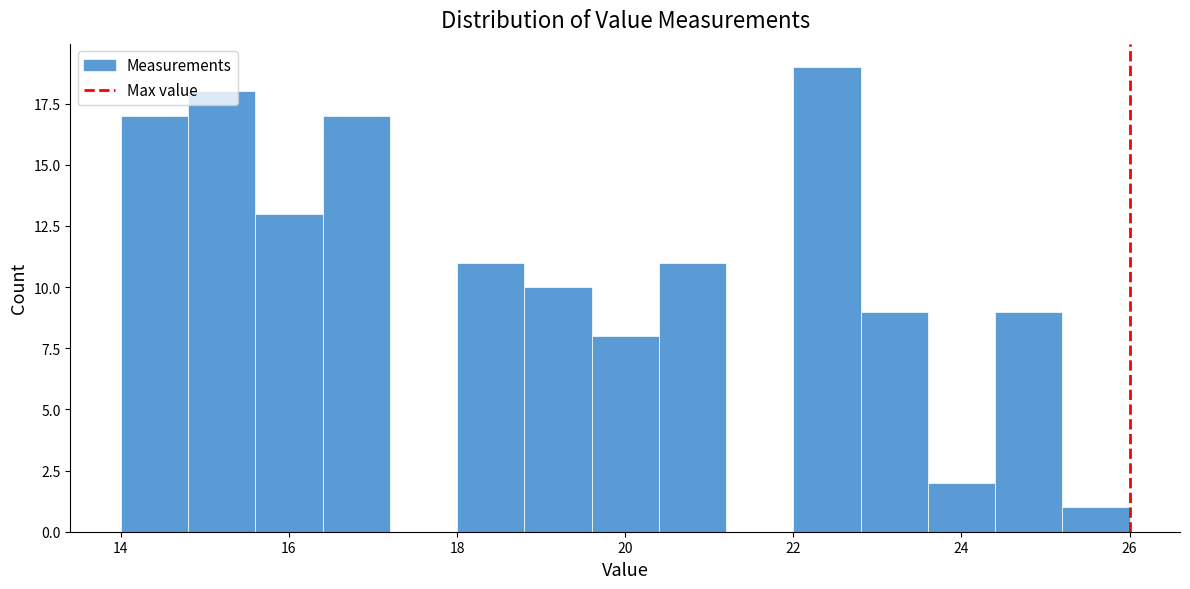

Over which range of the x-axis is the bar tallest?

22.0 to 22.8